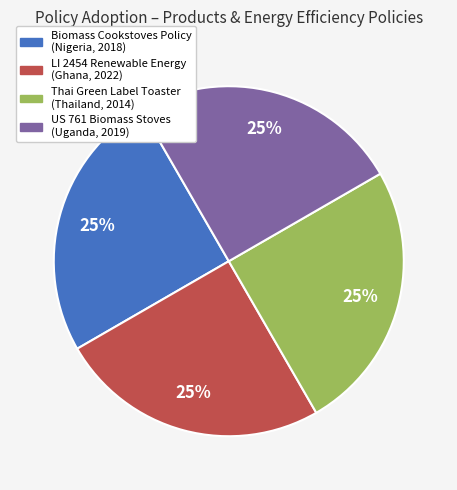

Does any single category account for the majority?

No